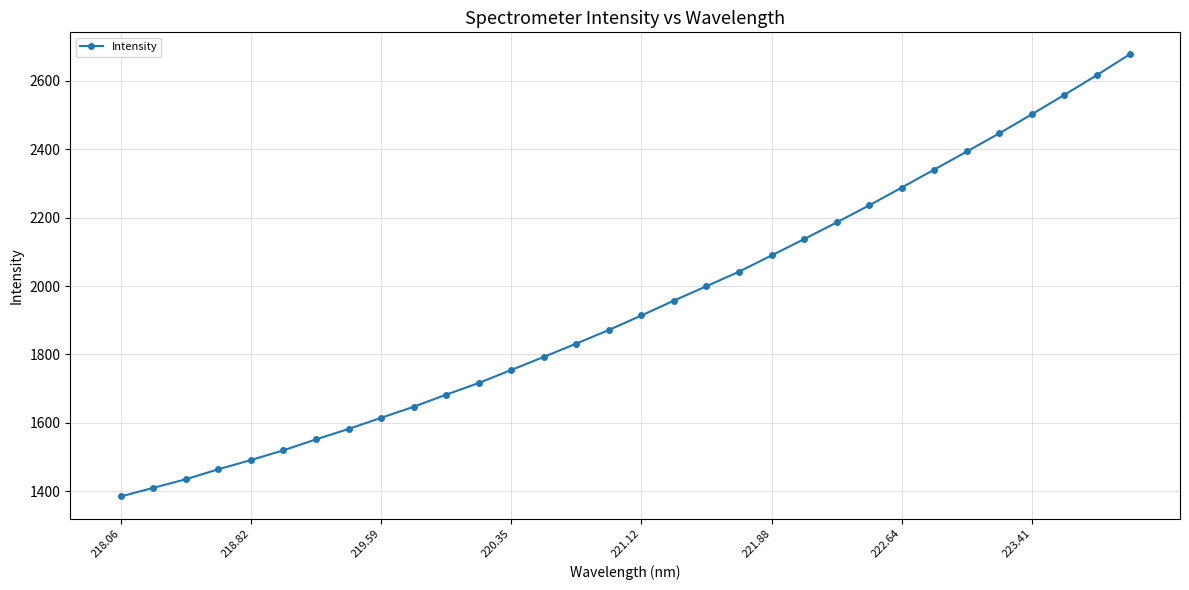

What is the minimum value shown in the chart?

1385.0